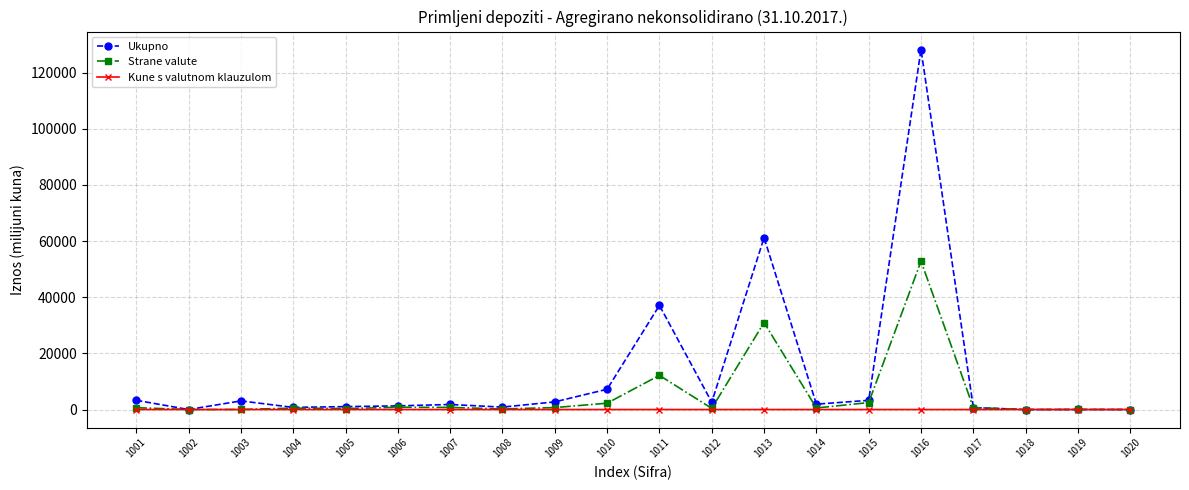

What is the average value of the Strane valute series?

5318.7